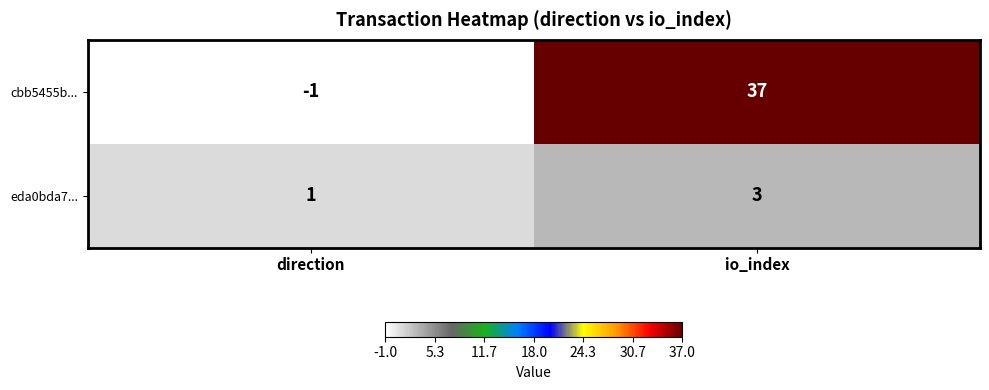

What is the difference between the cbb5455b... values at io_index and direction?

38